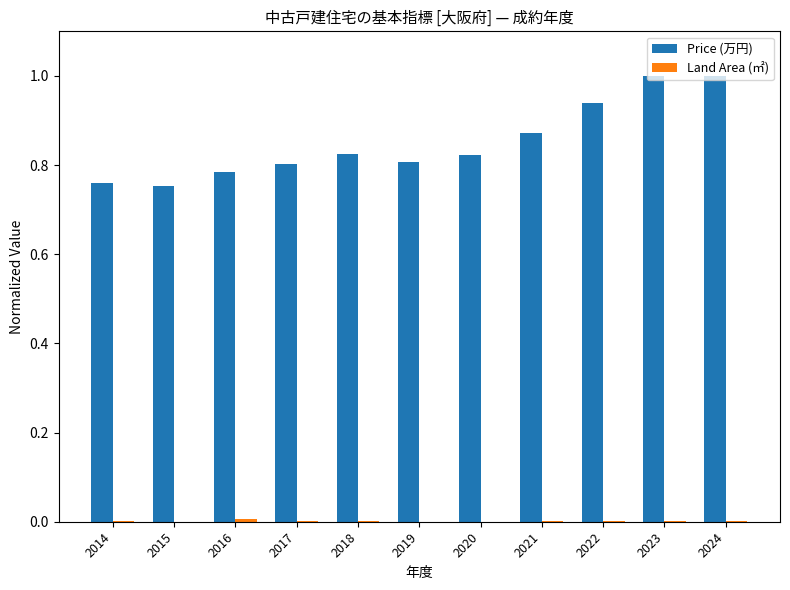

How many categories are shown in the chart?

11